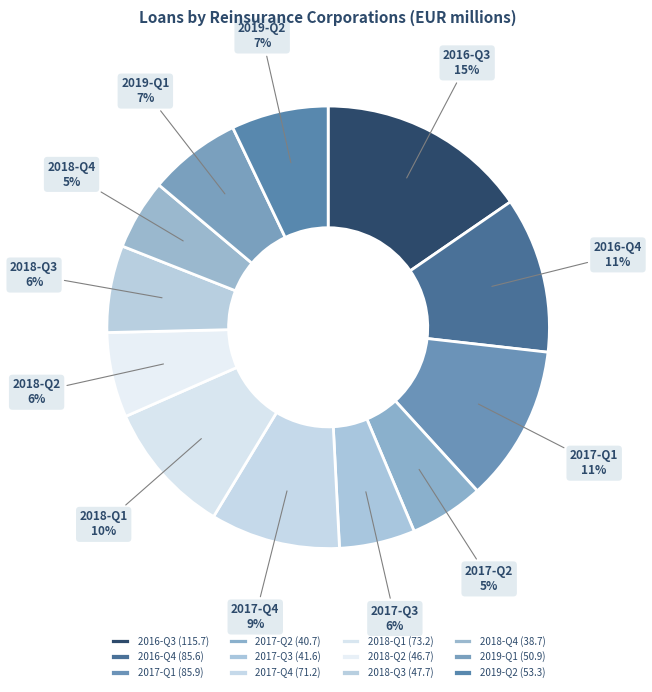

To the nearest percent, what is the average slice percentage?

8%